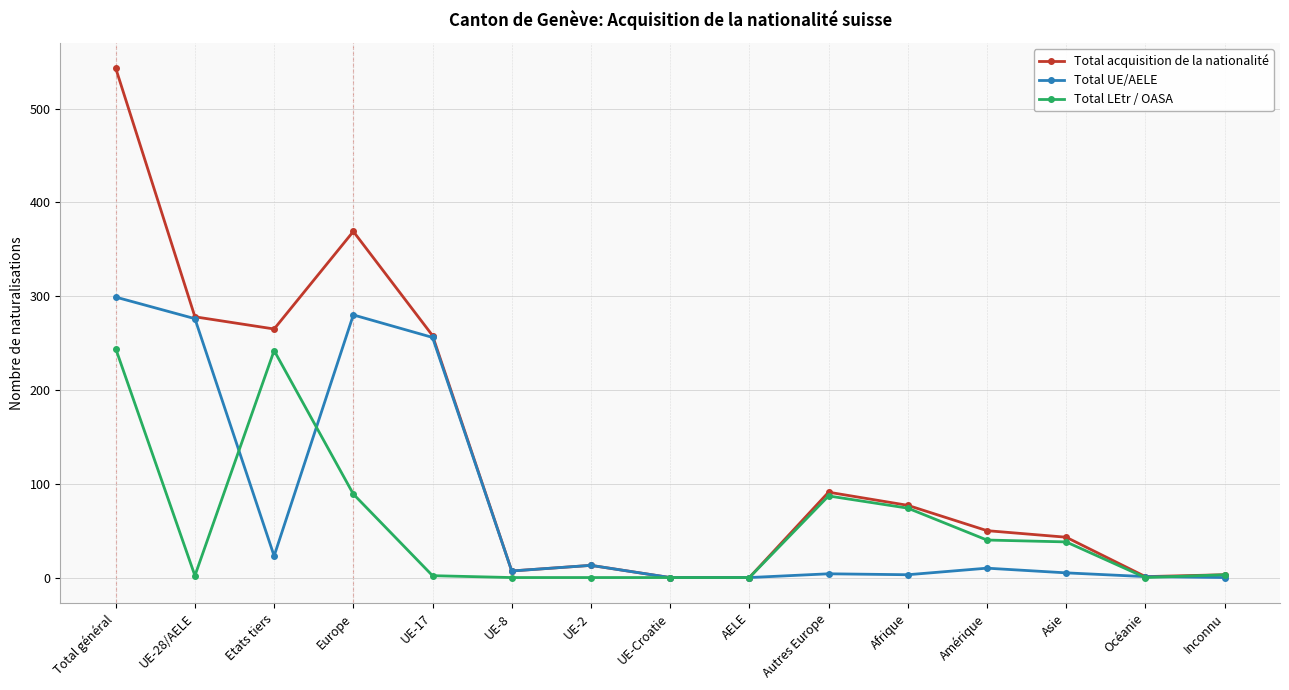

How many lines are shown in the chart?

3